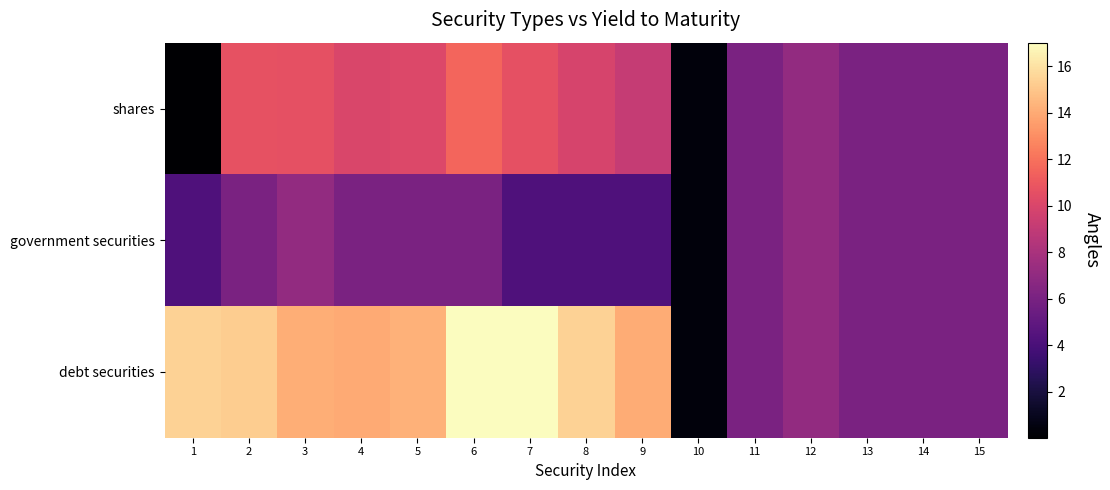

Which label corresponds to the largest value in the chart?

7